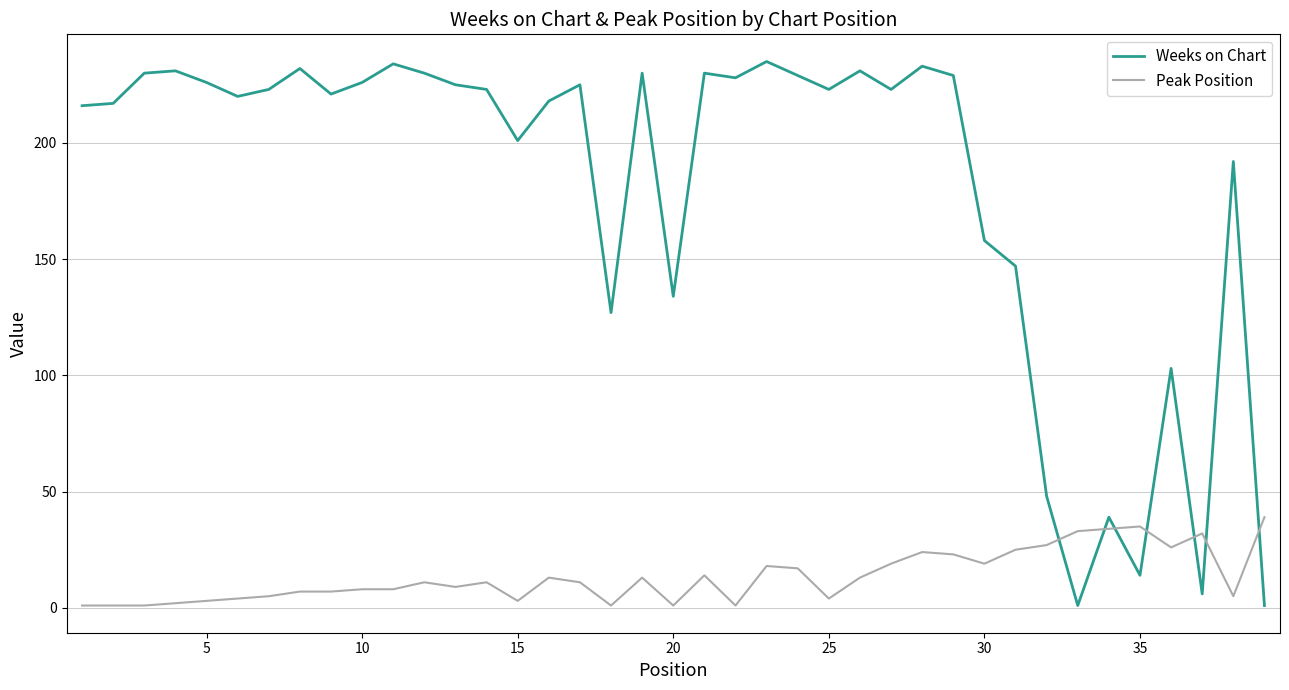

Which series has the largest total across all categories?

Weeks on Chart